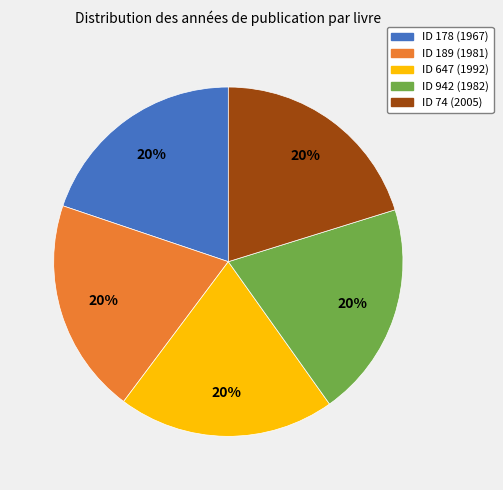

To the nearest percent, what portion does ID 647 (1992) represent?

20%